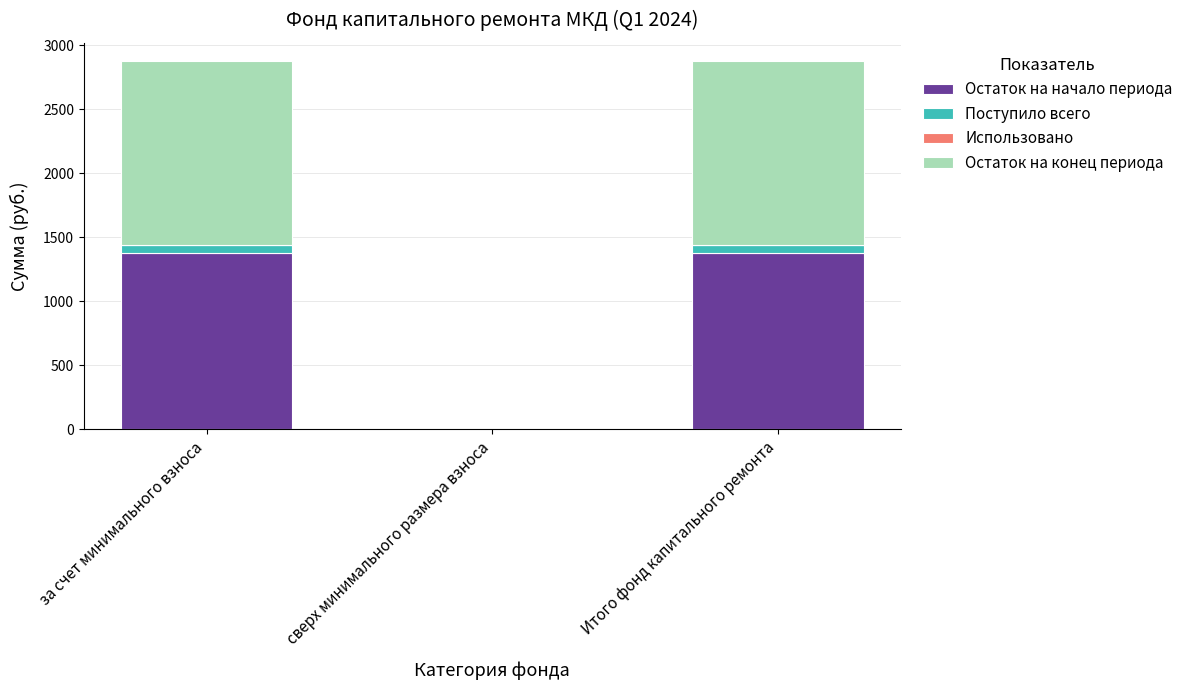

True or false: Остаток на начало периода has a value of 0.0 at сверх минимального размера взноса.

True